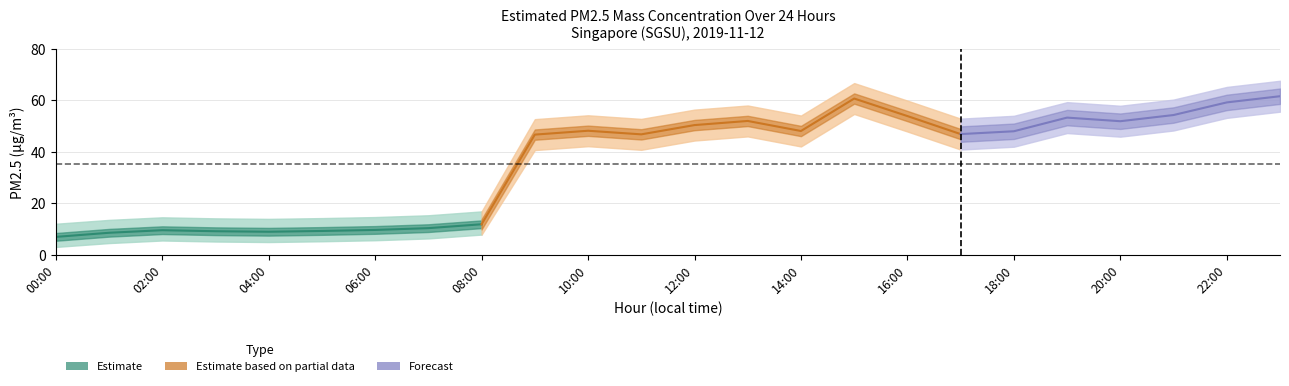

True or false: lower_band and upper_band intersect in this chart.

False